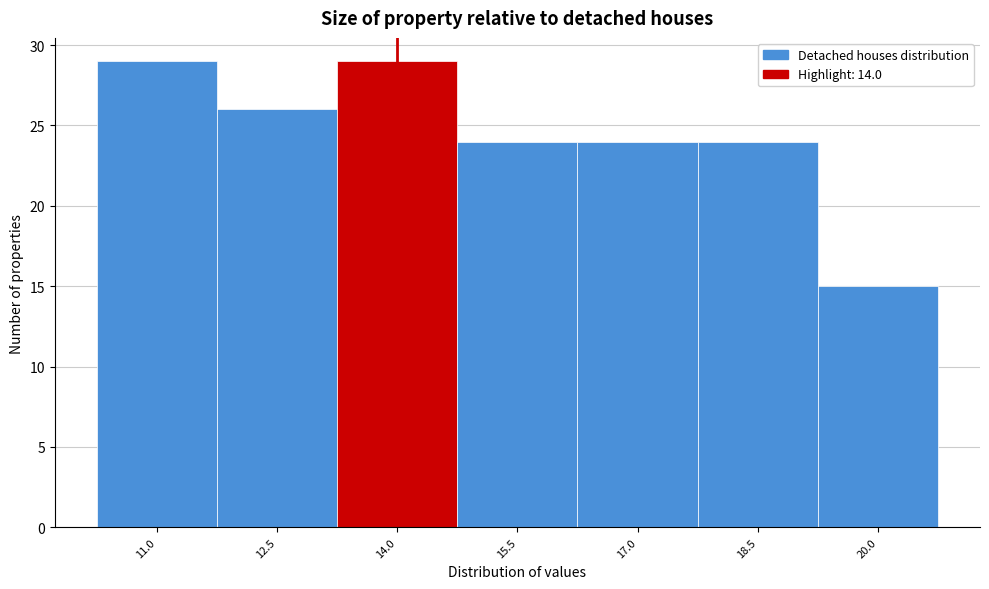

How tall is the bar that spans 10.25 to 11.75 on the x-axis? Neither the bar edges nor the heights are printed on the chart, so give them approximately, as read against the axes.

29